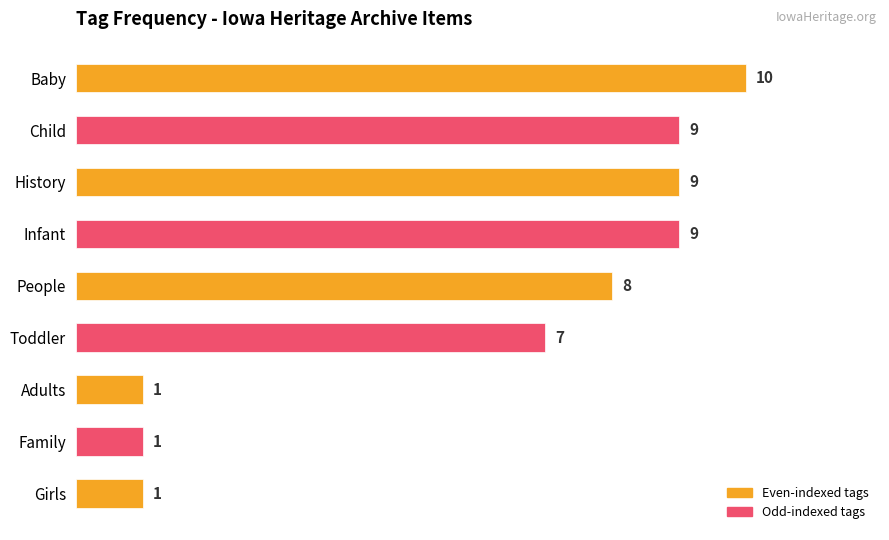

Count the values in the range 1 to 9.

8